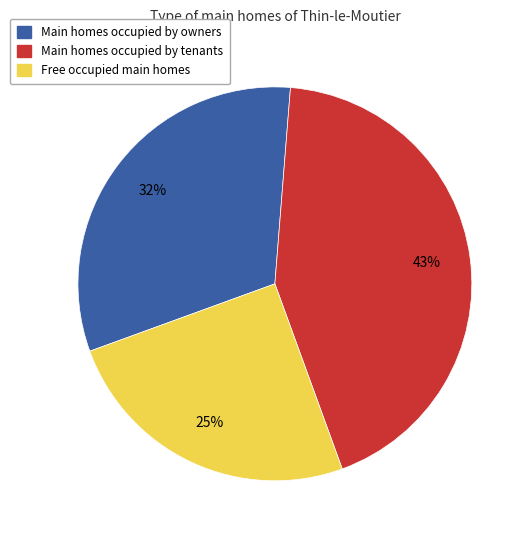

What is the ratio of the value at Free occupied main homes to the value at Main homes occupied by tenants?

0.6